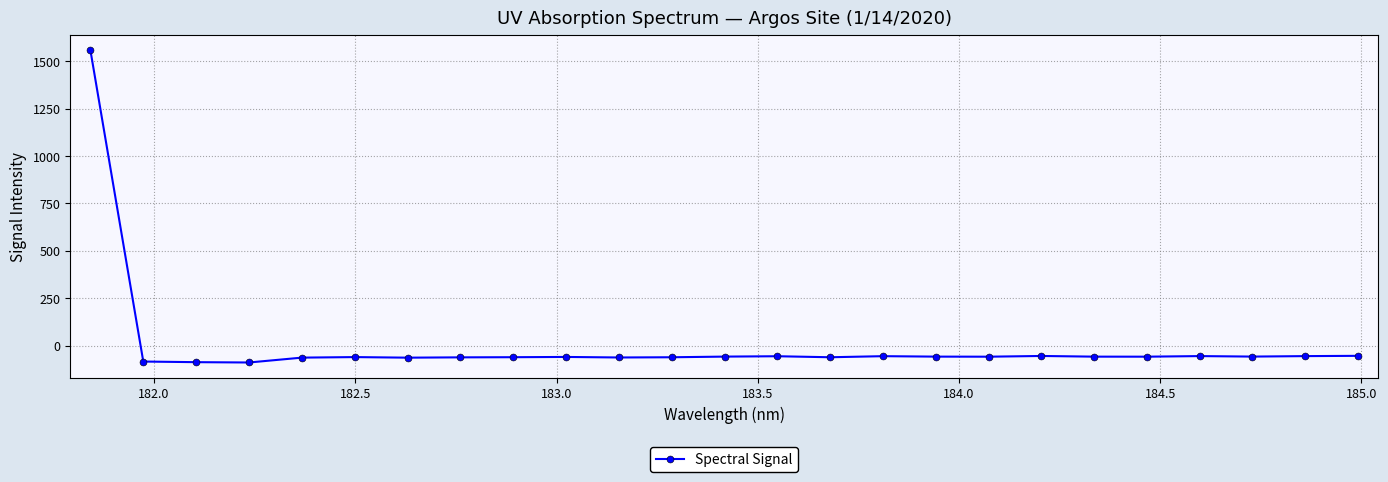

What is the maximum value shown in the chart?

1557.7